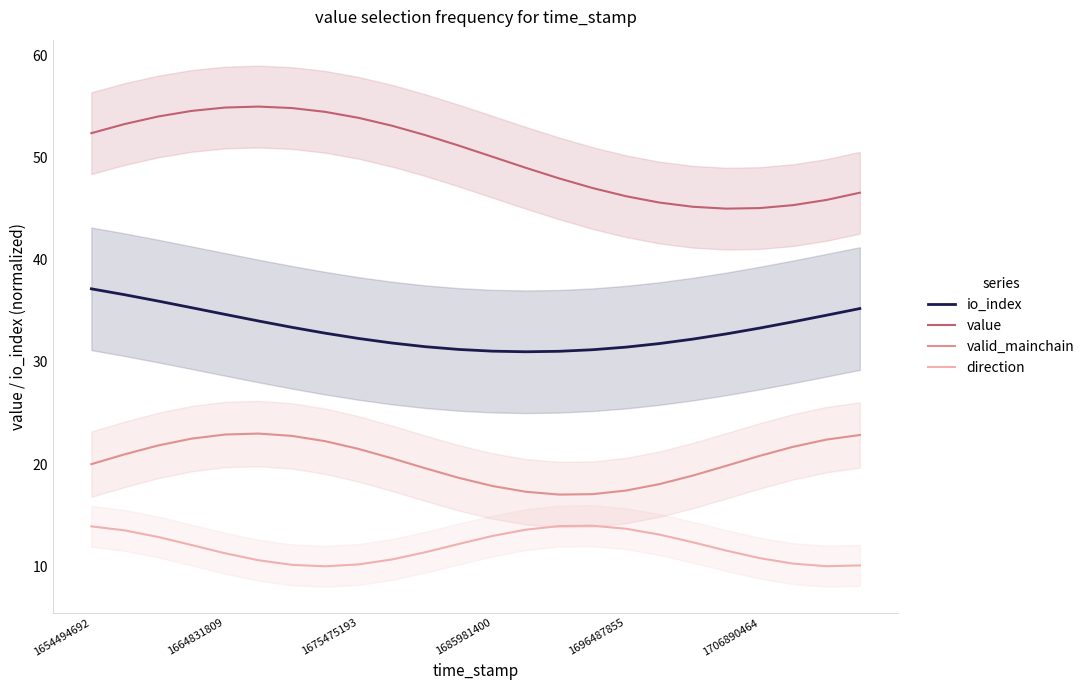

What position from the left is 11?

12